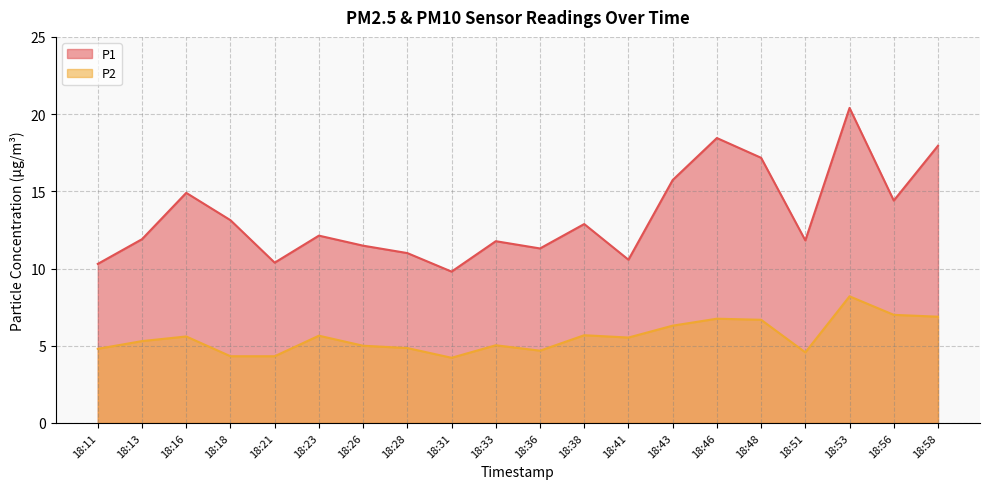

Which category has the lowest value in the P2 series?

18:31